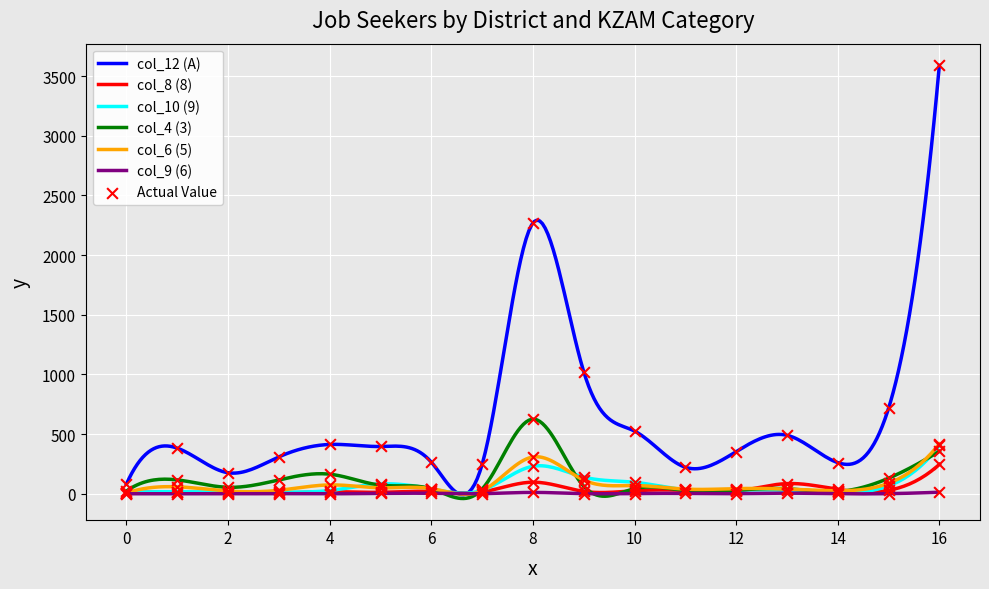

Which series reaches the maximum Y coordinate?

col_12